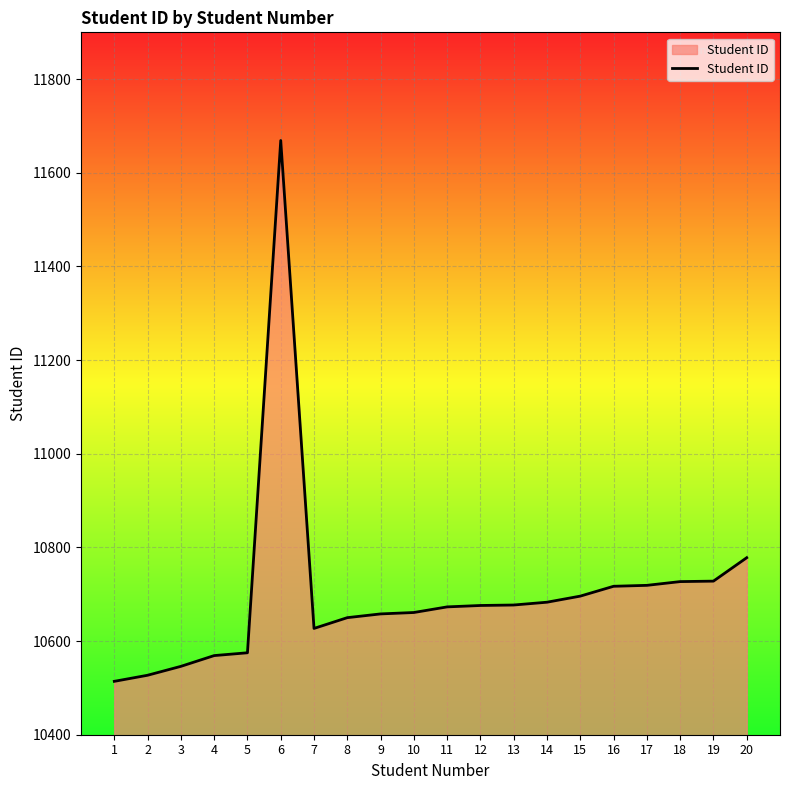

What is the maximum value shown in the chart?

11669